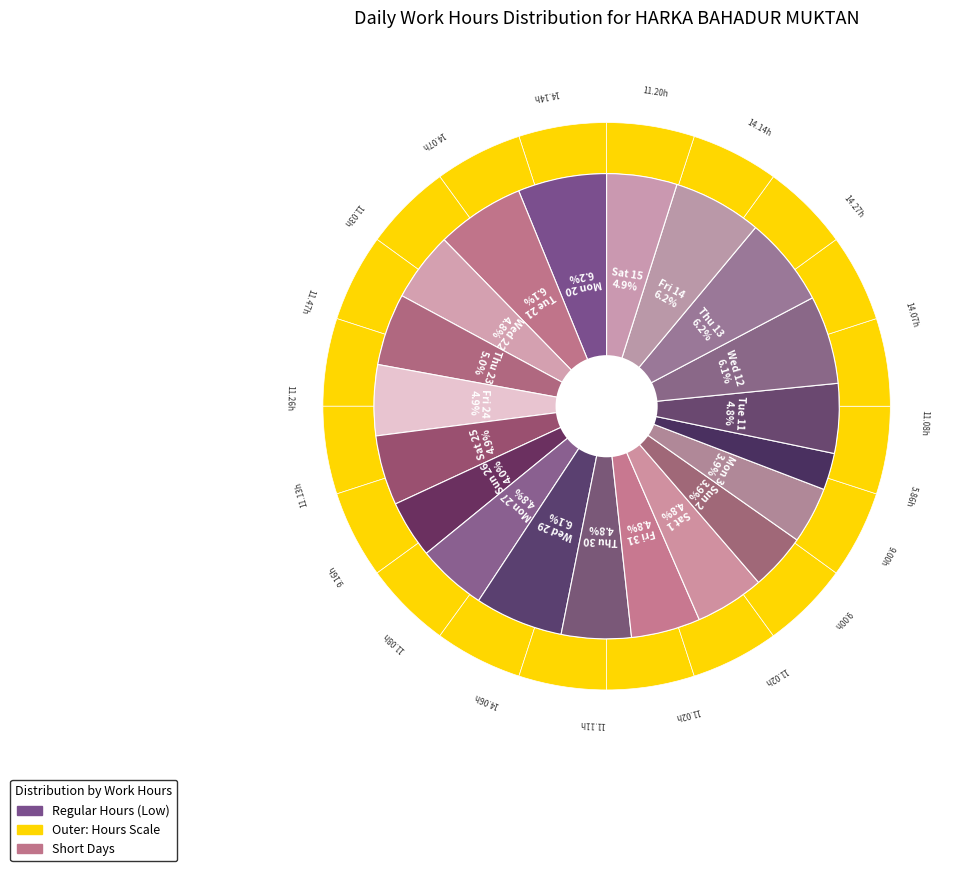

To the nearest percent, what is the average slice percentage?

5%